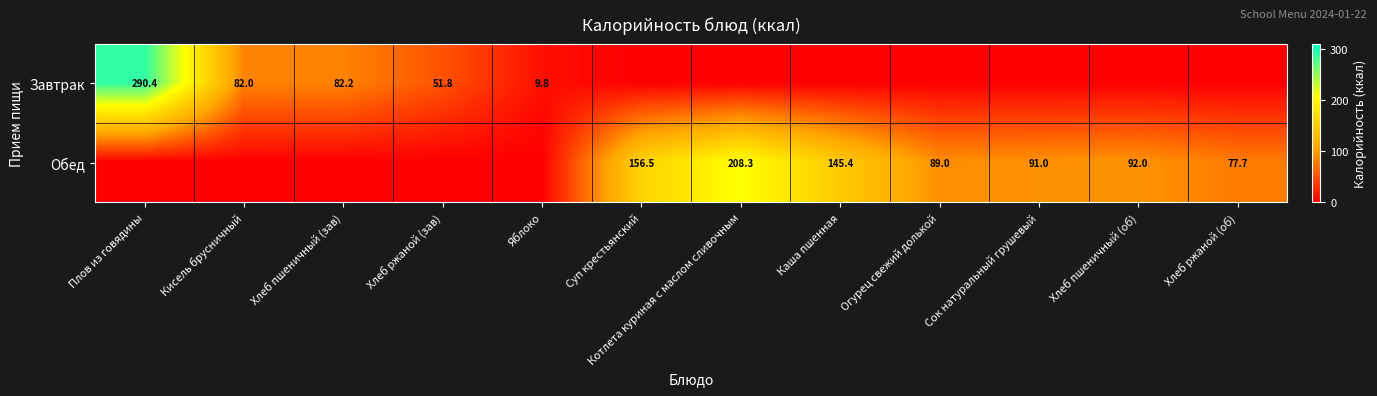

What is the difference between the Завтрак values at Хлеб ржаной (зав) and Кисель брусничный?

30.2